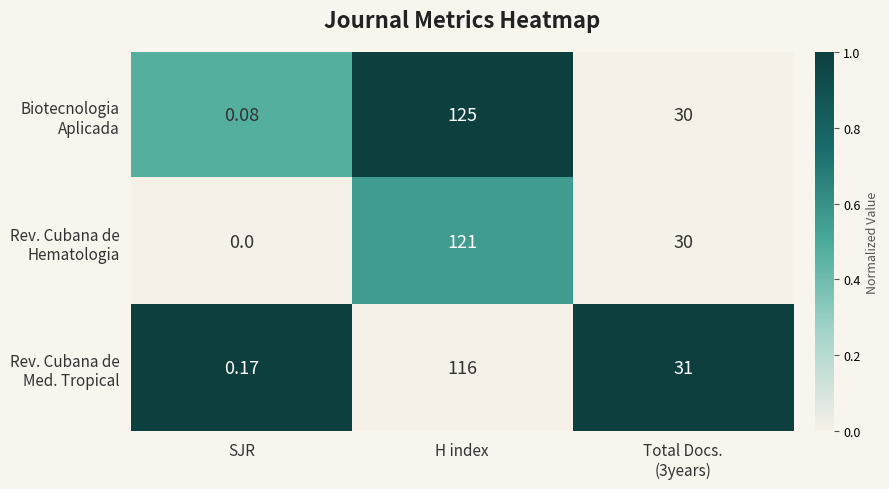

At which category does the chart reach its peak across all series?

H index